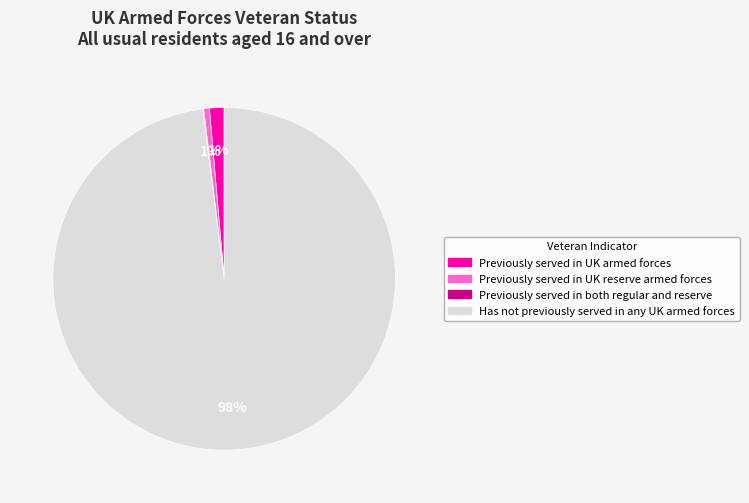

To the nearest percent, what percentage of the pie is Previously served in UK armed forces?

1%